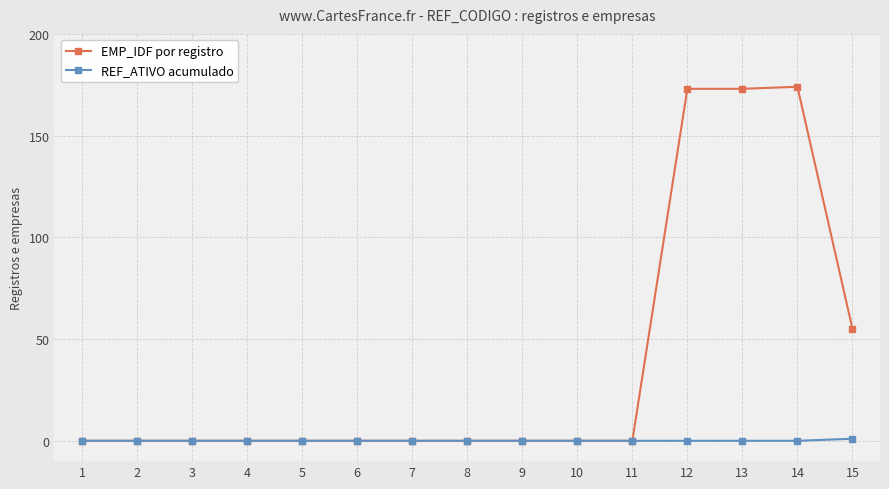

True or false: EMP_IDF por registro has more than 0 interior local peaks.

True